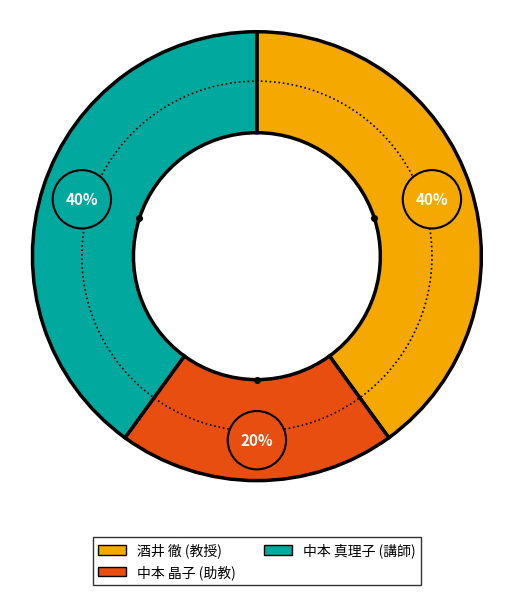

Rank the categories by value from highest to lowest.

酒井 徹 (教授), 中本 真理子 (講師), 中本 晶子 (助教)